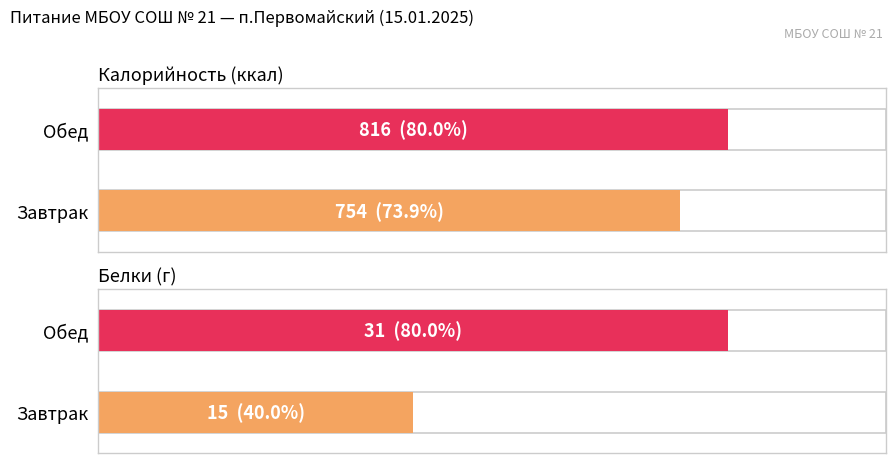

What are all the series names shown in the legend?

Калорийность, Белки